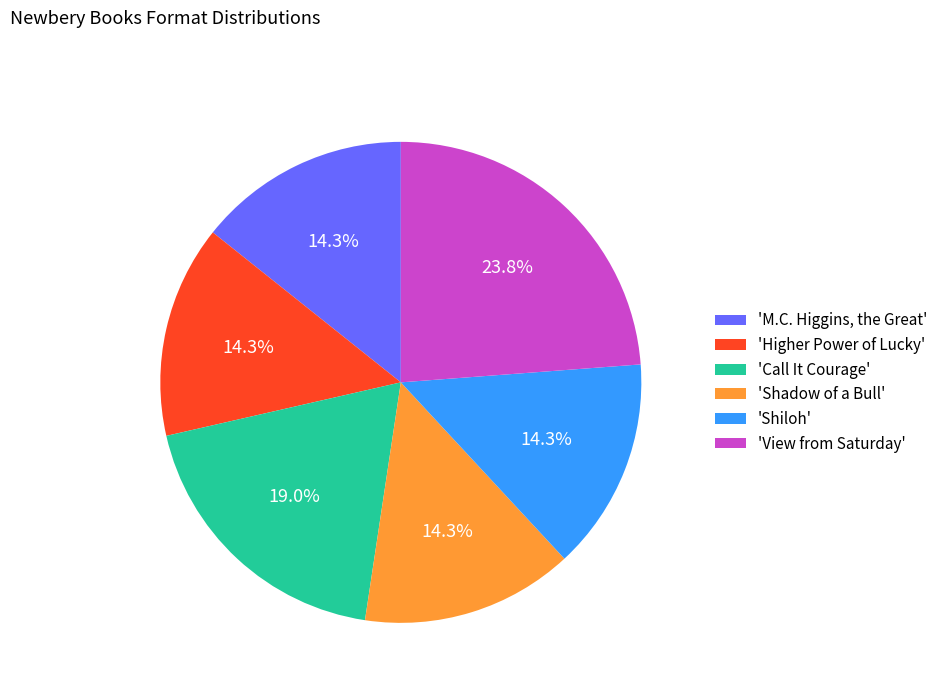

What is the total percentage of 'Higher Power of Lucky' and 'M.C. Higgins, the Great'?

28.6%